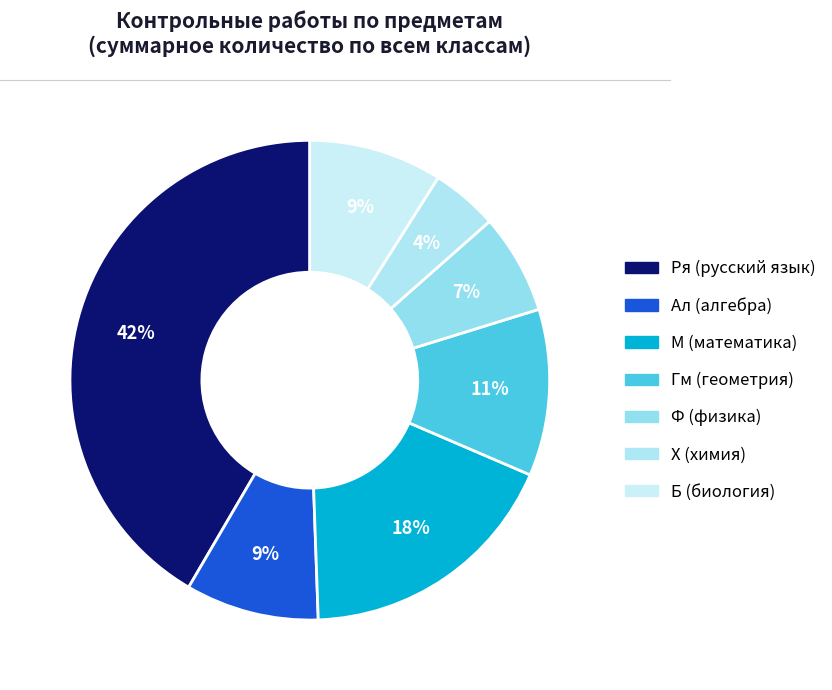

How many segments does this pie chart have?

7